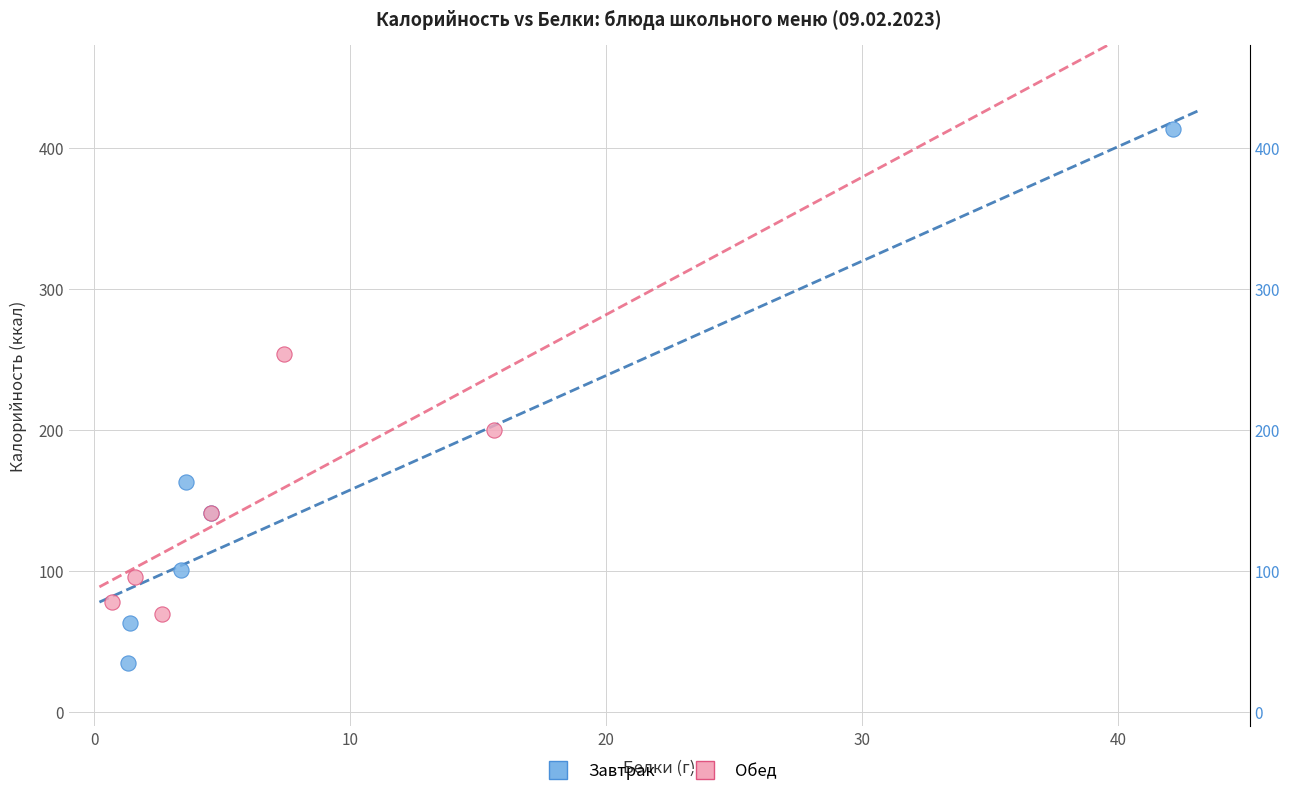

What are all the series names shown in the legend?

Завтрак, Обед